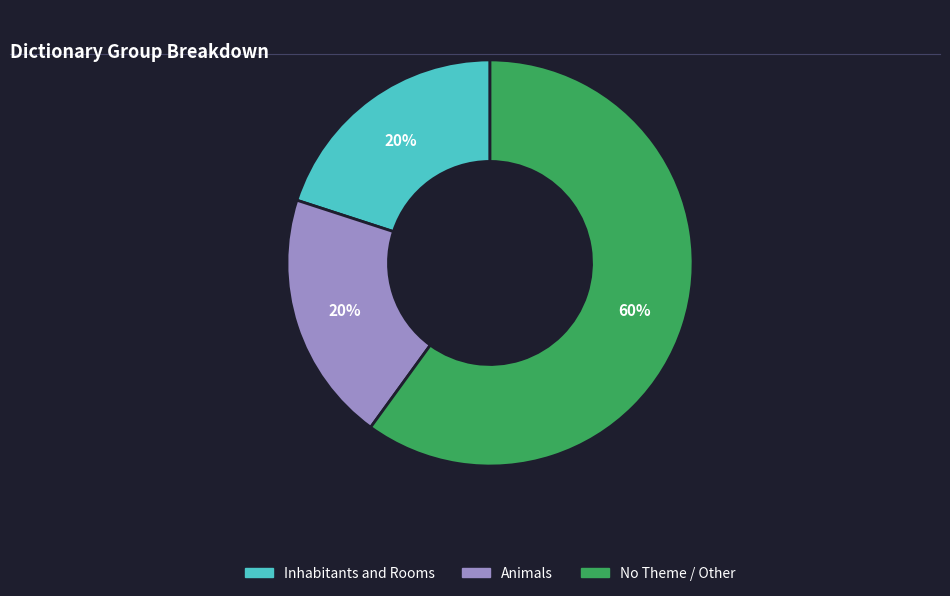

To the nearest percent, what is the difference between the largest and smallest slice percentages?

40%